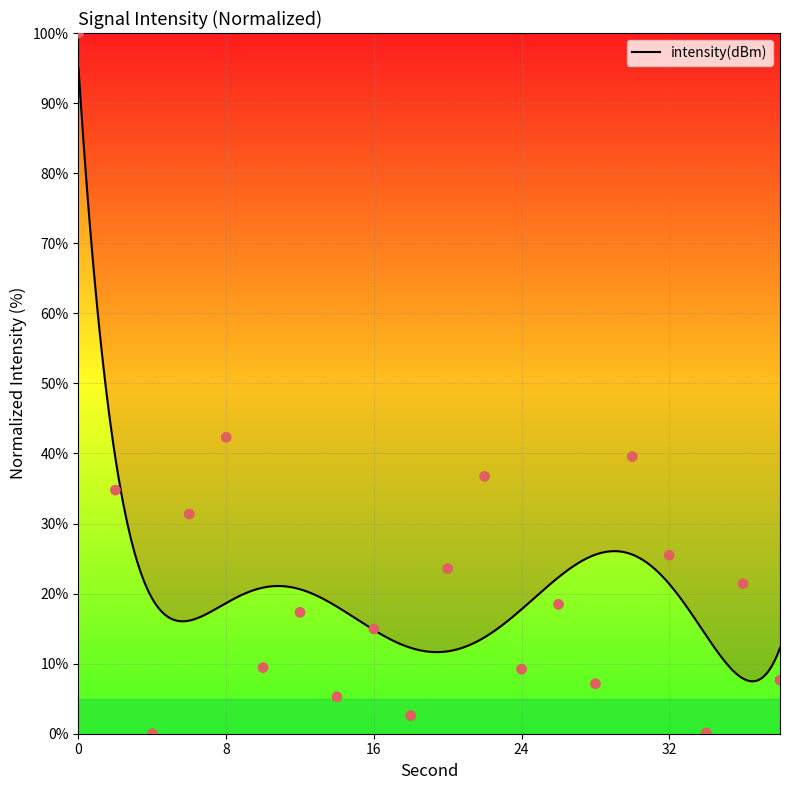

Between 34 and 2, which is larger?

2